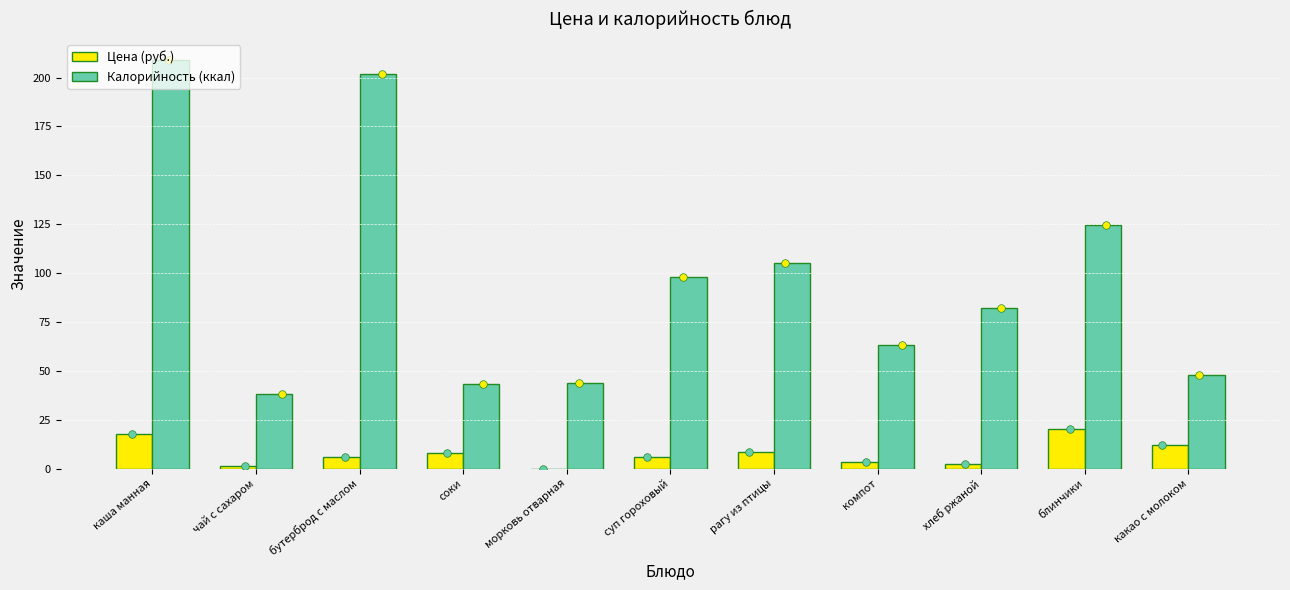

What are all the series names shown in the legend?

Цена (руб.), Калорийность (ккал)